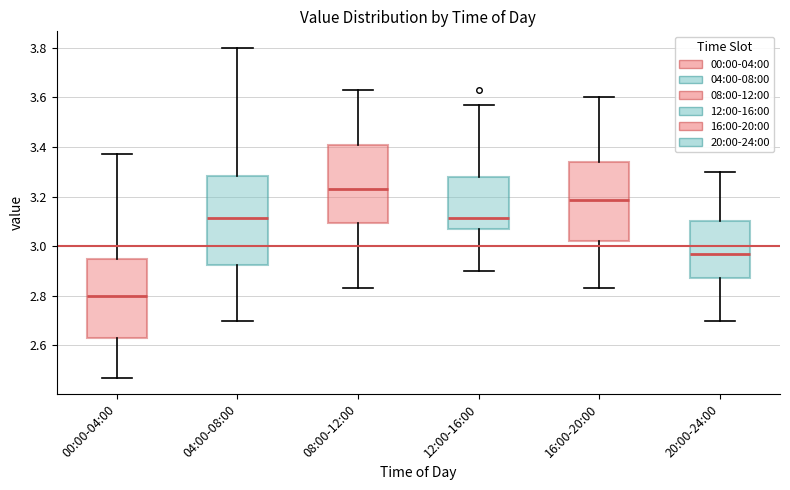

Which box is the tallest, from its lower edge to its upper edge?

04:00-08:00